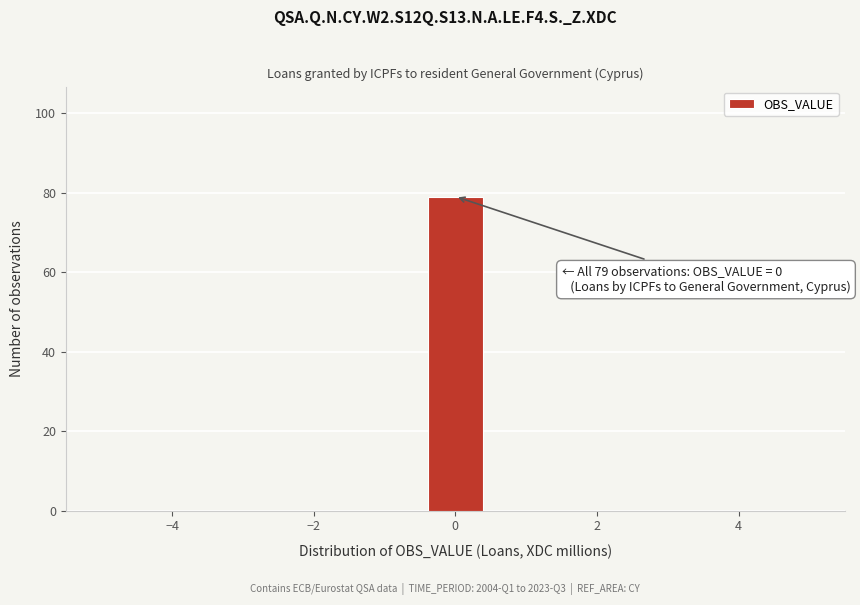

Over which range of the x-axis is the bar tallest?

-0.4 to 0.4